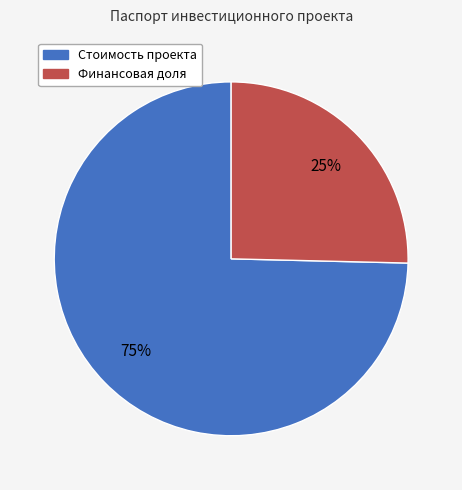

To the nearest percent, what percentage of the pie is Финансовая доля?

25%